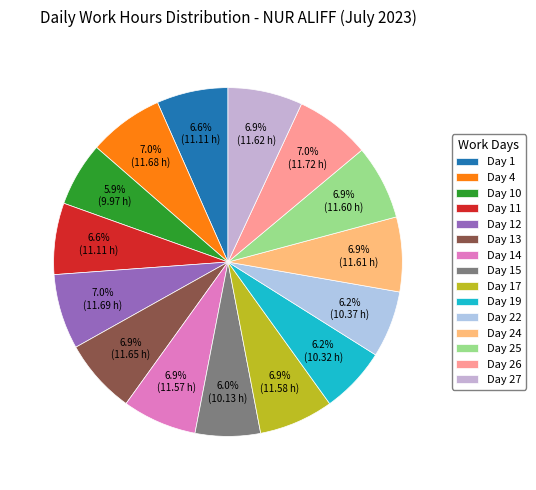

To the nearest percent, what portion does Day 4 represent?

7%